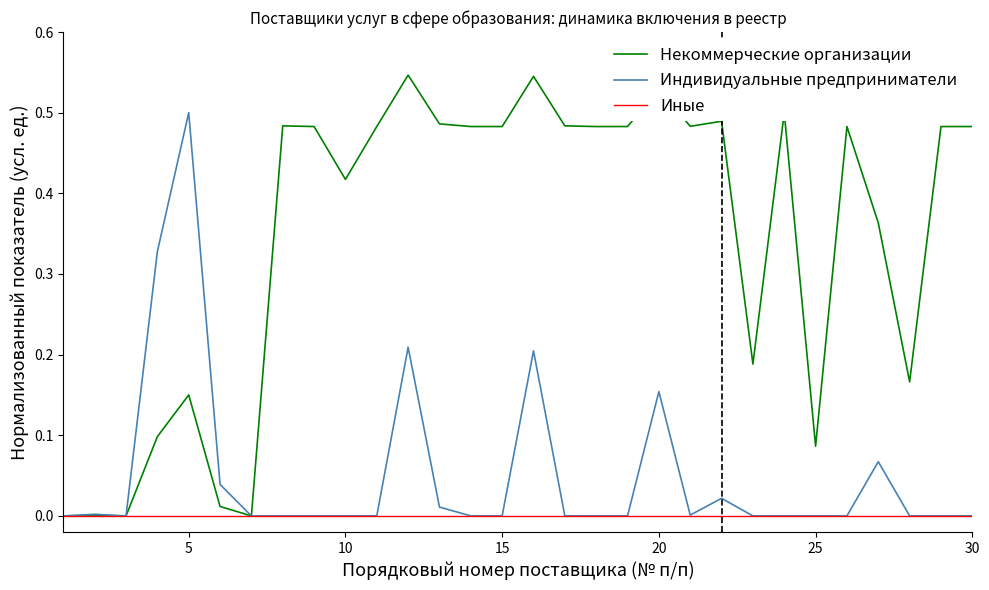

True or false: Некоммерческие организации has more than 1 points higher than both neighbors.

True